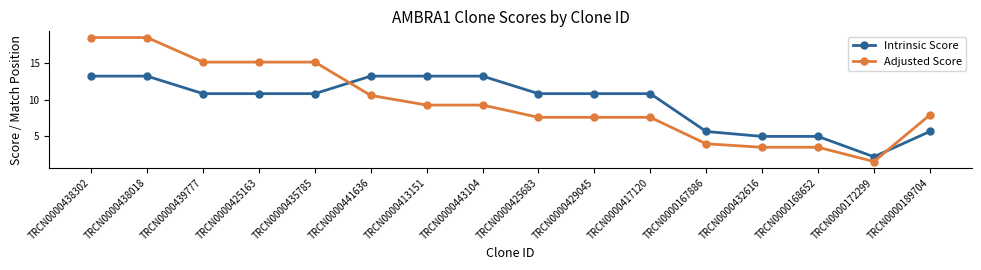

Reading left to right, extract all data points from this chart.

Intrinsic Score: 13.2	13.2	10.8	10.8	10.8	13.2	13.2	13.2	10.8	10.8	10.8	5.6	5.0	5.0	2.2	5.6
Adjusted Score: 18.5	18.5	15.1	15.1	15.1	10.6	9.2	9.2	7.6	7.6	7.6	3.9	3.5	3.5	1.5	7.9